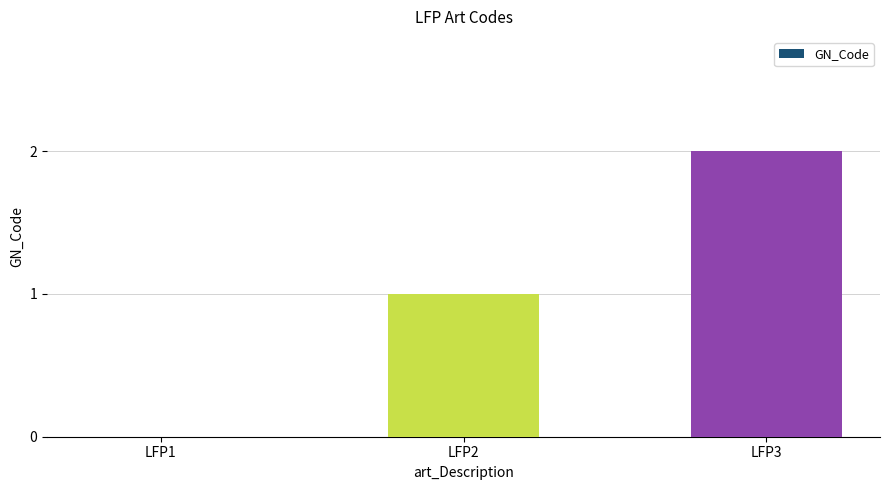

What is the sum of all values?

3